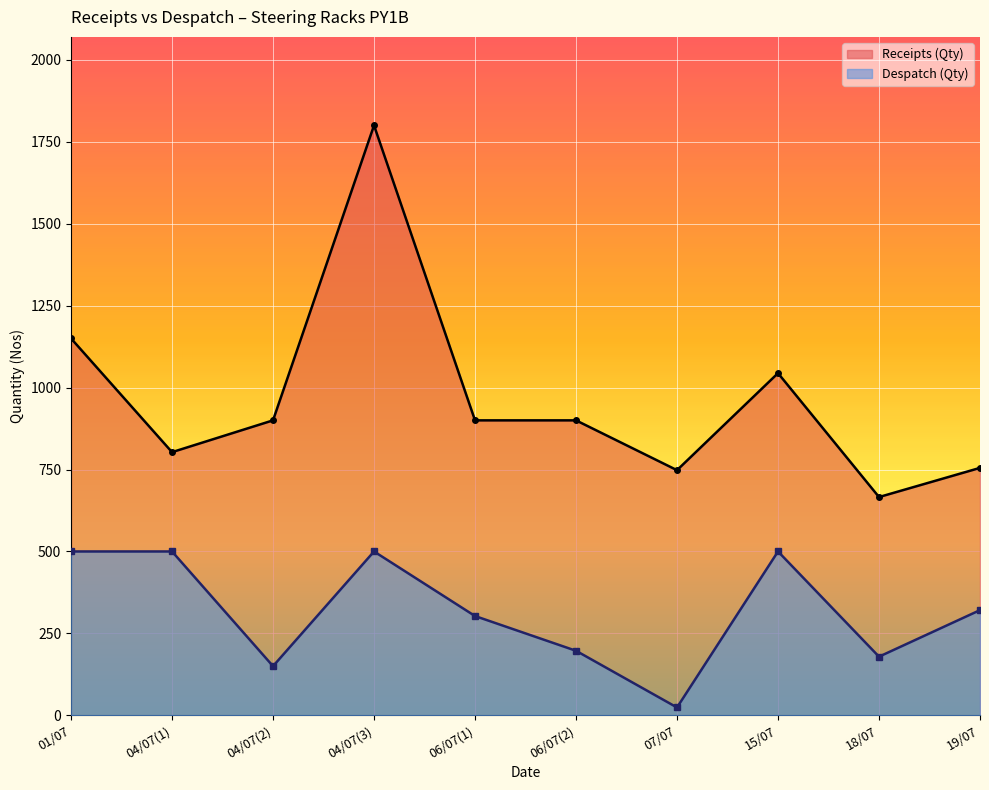

How many interior local valleys does the Receipts (Qty) series have?

3